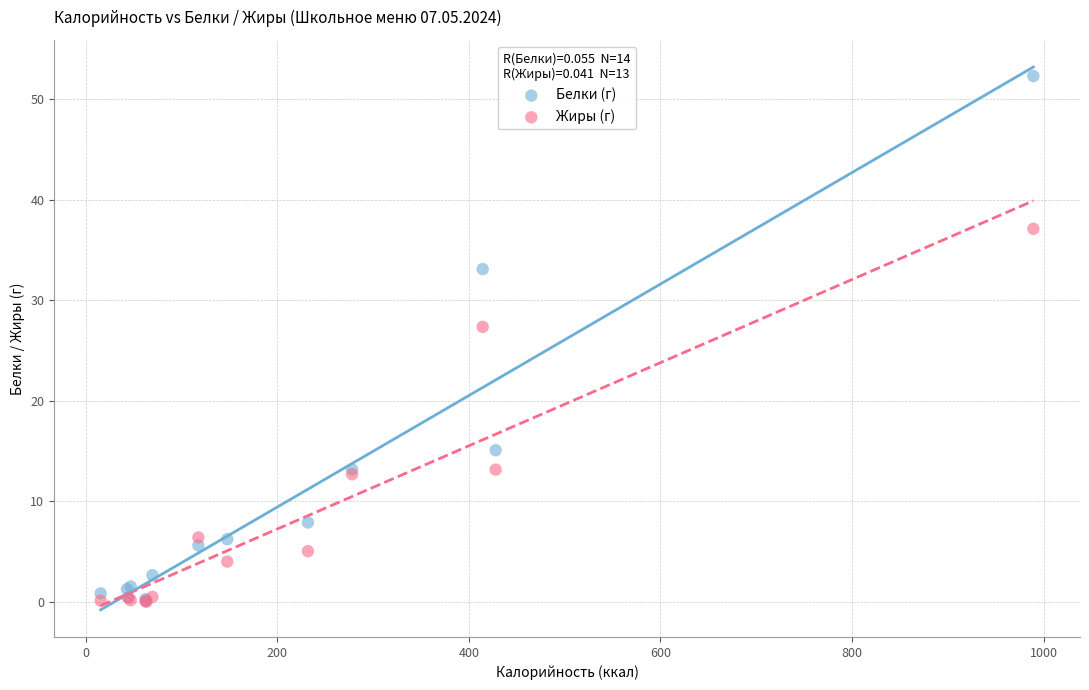

Which series contains the highest Y value?

Белки (г)